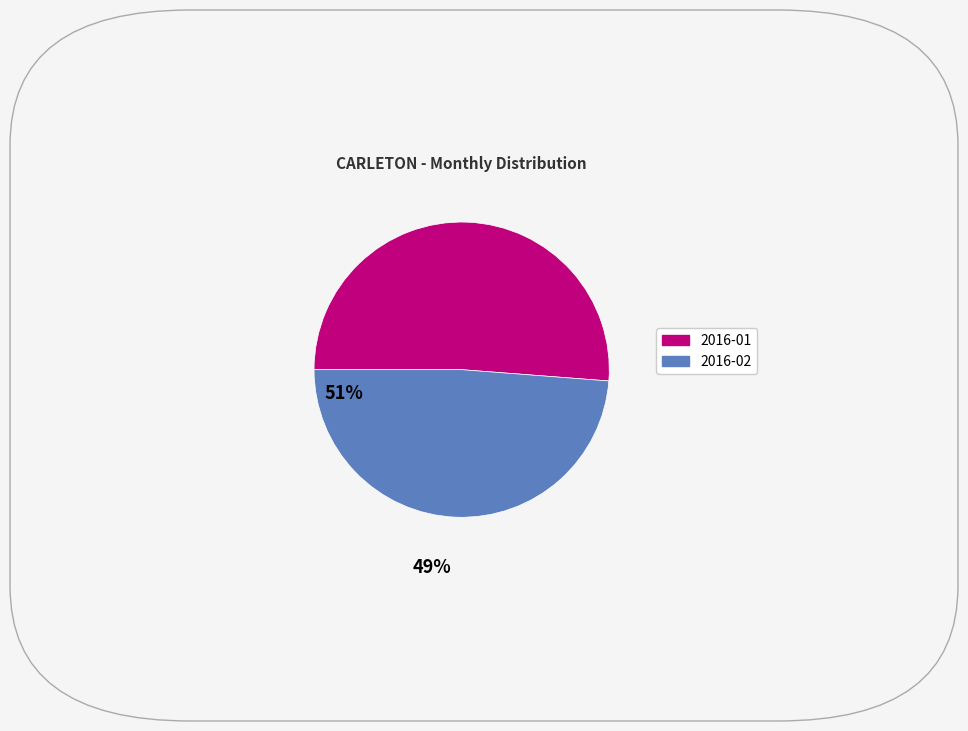

Combined, do 2016-02 and 2016-01 account for over 50%?

Yes